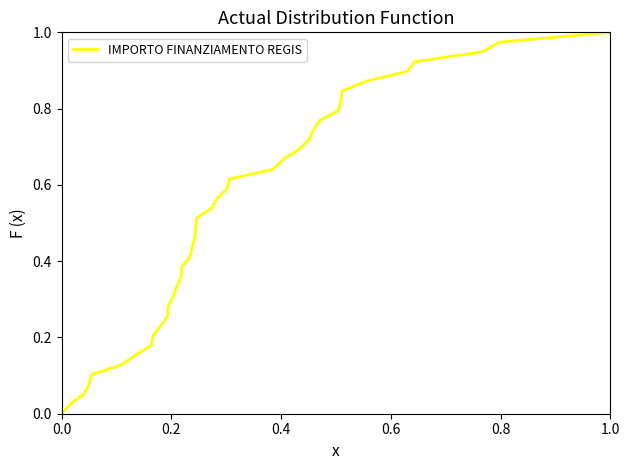

What is the value of the 14th point from the left?

0.3